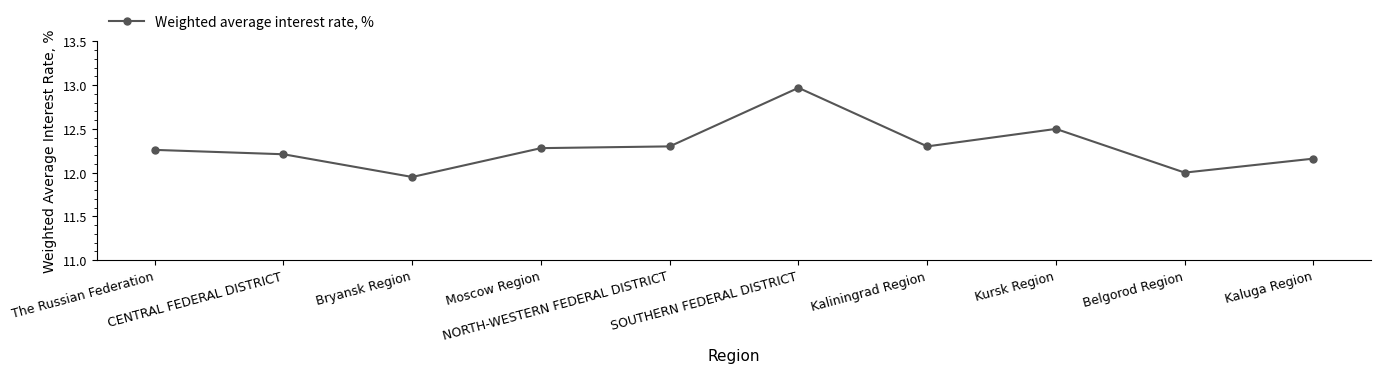

How many points are higher than both their immediate neighbors (excluding endpoints)?

2